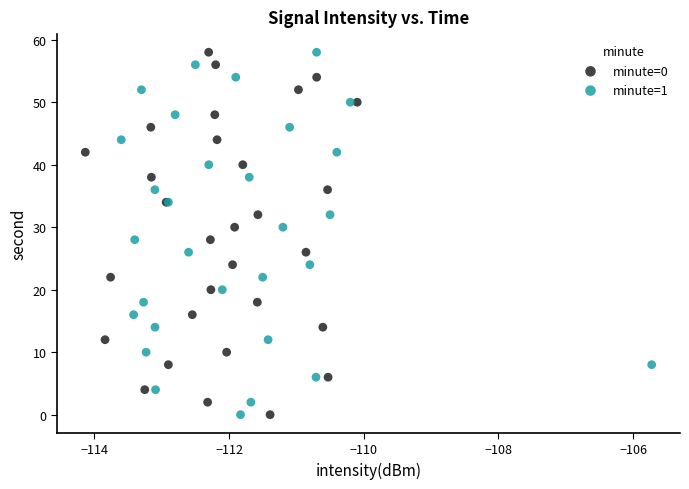

What are all the series names shown in the legend?

minute=0, minute=1